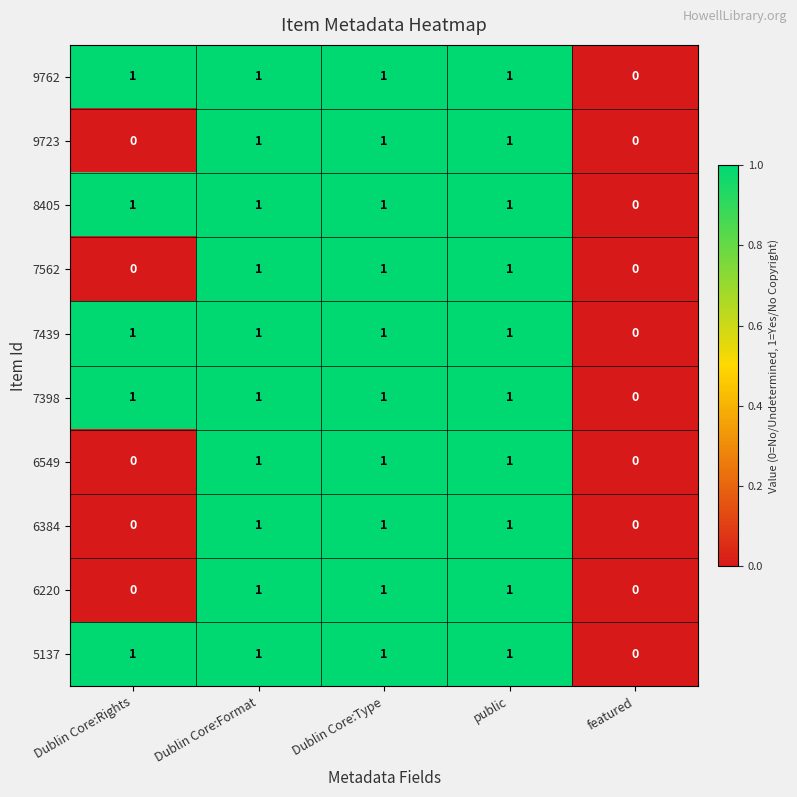

Is it true that 6220 equals 1 at Dublin Core:Type?

True